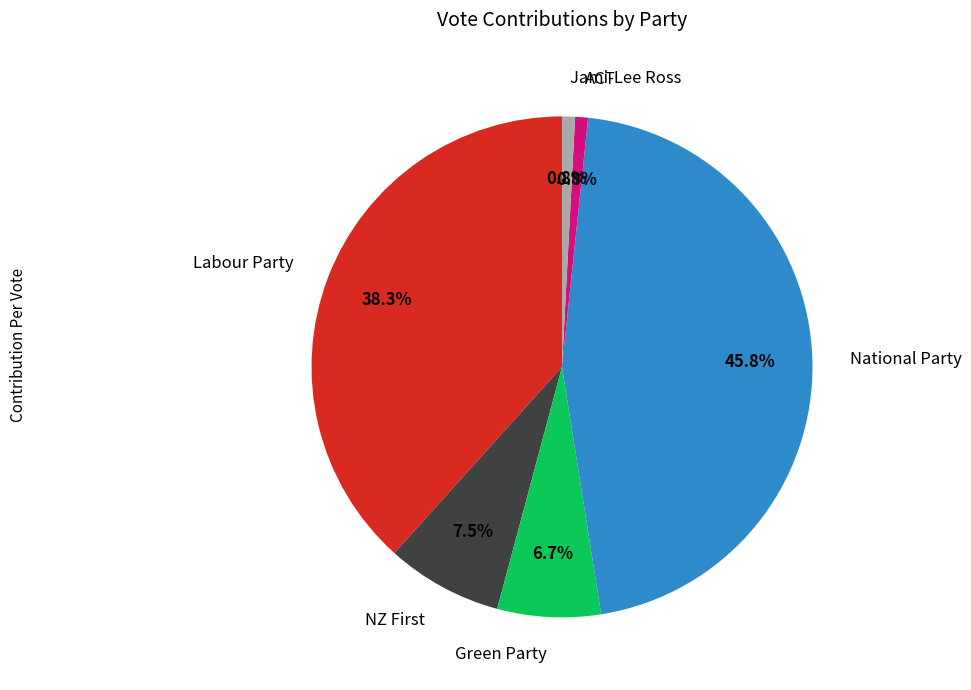

To the nearest percent, what is the average slice percentage?

17%